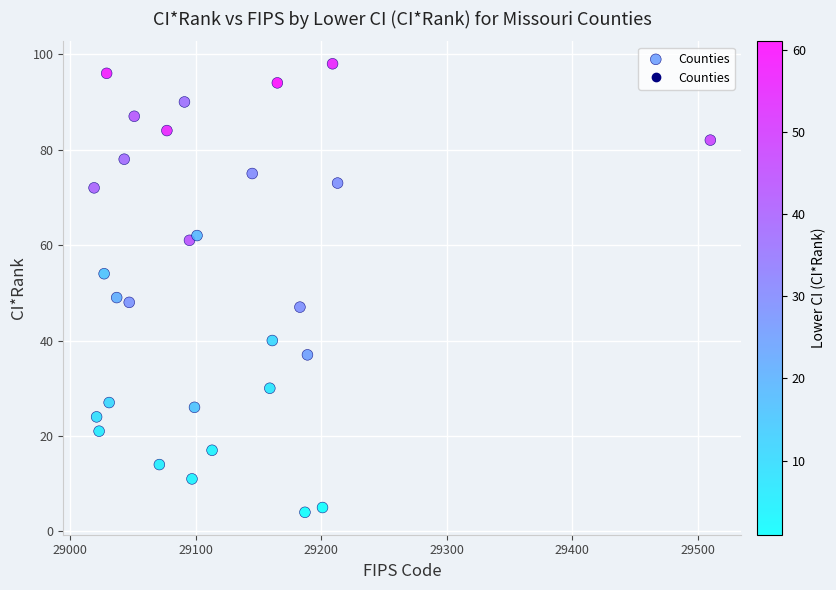

What is the range of Y values (max minus min)?

94